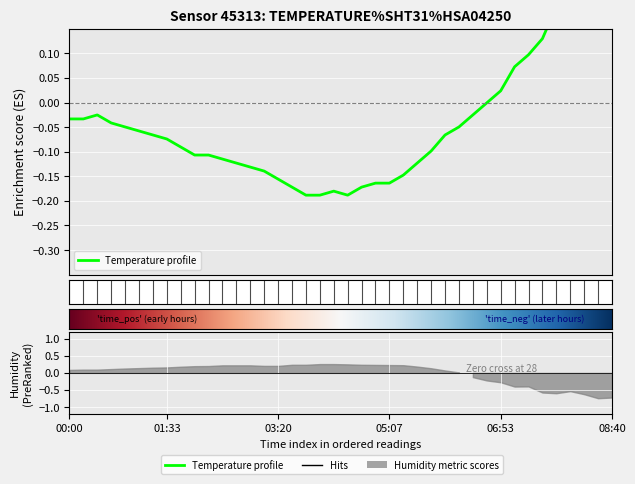

Reading left to right, what are all the values shown in this chart?

-0.0	-0.0	-0.0	-0.0	-0.0	-0.1	-0.1	-0.1	-0.1	-0.1	-0.1	-0.1	-0.1	-0.1	-0.1	-0.2	-0.2	-0.2	-0.2	-0.2	-0.2	-0.2	-0.2	-0.2	-0.1	-0.1	-0.1	-0.1	-0.0	-0.0	-0.0	0.0	0.1	0.1	0.1	0.2	0.2	0.2	0.2	0.2